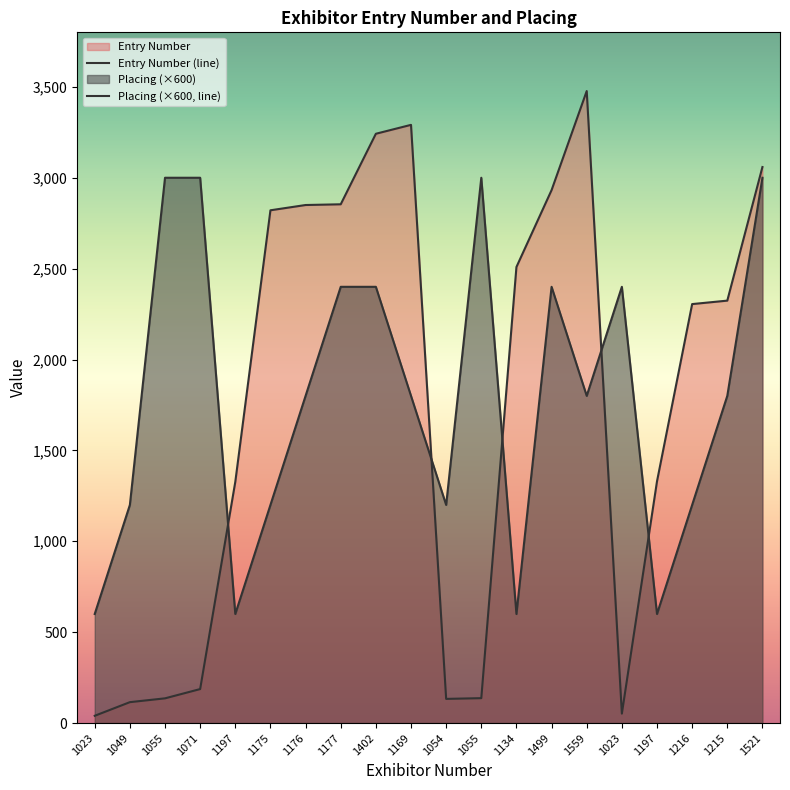

What is the difference between the Placing (×600, line) values at 1197 and 1521?

2400